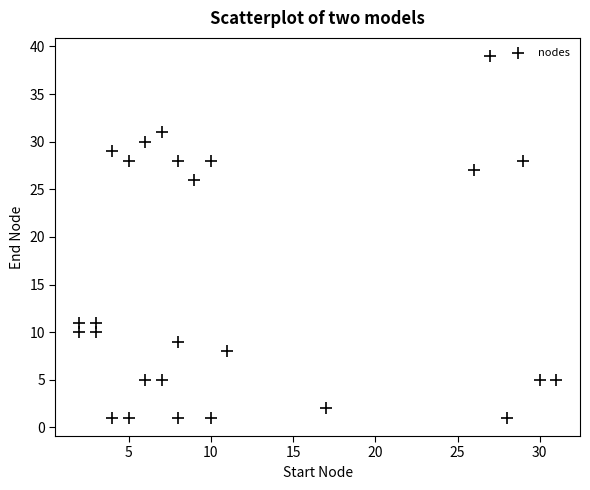

What is the range of X values (max minus min)?

29